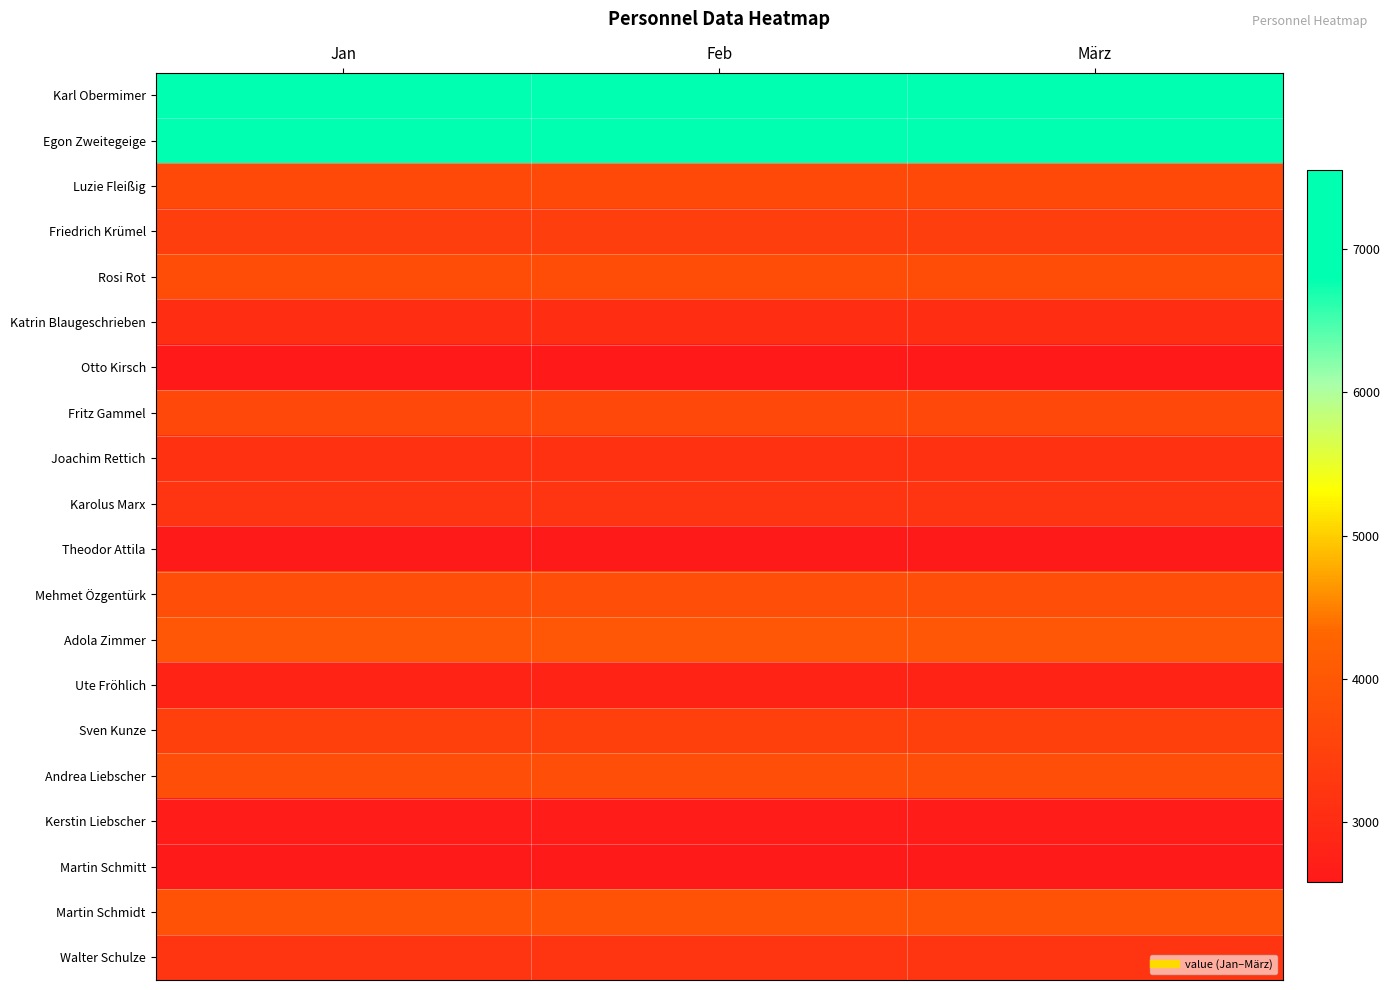

Reading right to left, transcribe all the data shown in this chart.

Karl Obermimer: März=7554	Feb=7554	Jan=7554
Egon Zweitegeige: März=7235	Feb=7235	Jan=7235
Luzie Fleißig: März=3682	Feb=3682	Jan=3682
Friedrich Krümel: März=3421	Feb=3421	Jan=3421
Rosi Rot: März=3751	Feb=3751	Jan=3751
Katrin Blaugeschrieben: März=3055	Feb=3055	Jan=3055
Otto Kirsch: März=2595	Feb=2595	Jan=2595
Fritz Gammel: März=3649	Feb=3649	Jan=3649
Joachim Rettich: März=3122	Feb=3122	Jan=3122
Karolus Marx: März=3179	Feb=3179	Jan=3179
Theodor Attila: März=2592	Feb=2592	Jan=2592
Mehmet Özgentürk: März=3798	Feb=3798	Jan=3798
Adola Zimmer: März=3987	Feb=3987	Jan=3987
Ute Fröhlich: März=2798	Feb=2798	Jan=2798
Sven Kunze: März=3459	Feb=3459	Jan=3459
Andrea Liebscher: März=3799	Feb=3799	Jan=3799
Kerstin Liebscher: März=2641	Feb=2641	Jan=2641
Martin Schmitt: März=2575	Feb=2575	Jan=2575
Martin Schmidt: März=3862	Feb=3862	Jan=3862
Walter Schulze: März=3184	Feb=3184	Jan=3184